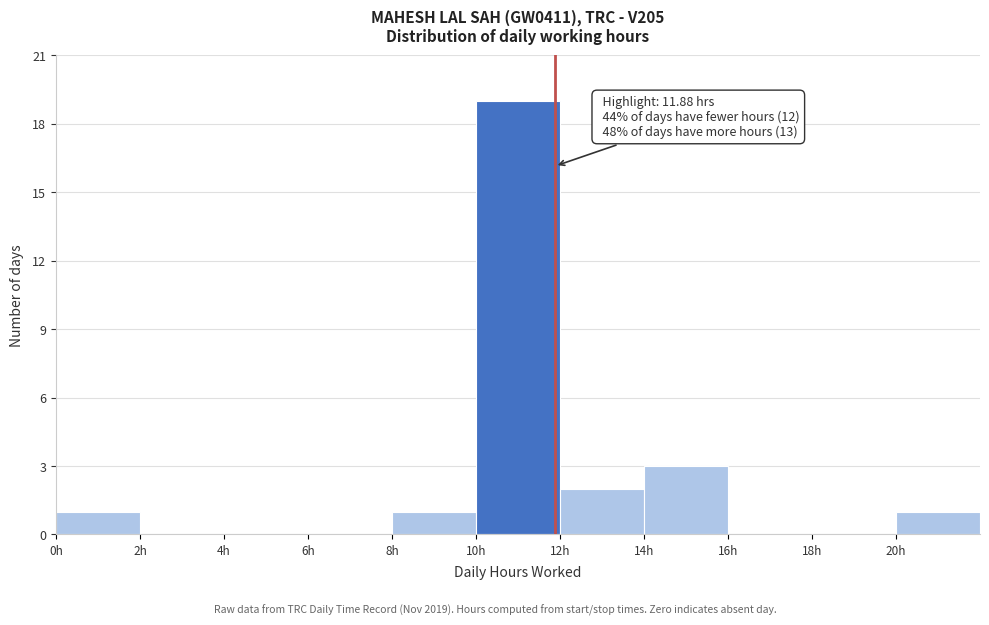

Over which range of the x-axis is the bar tallest?

10 to 12